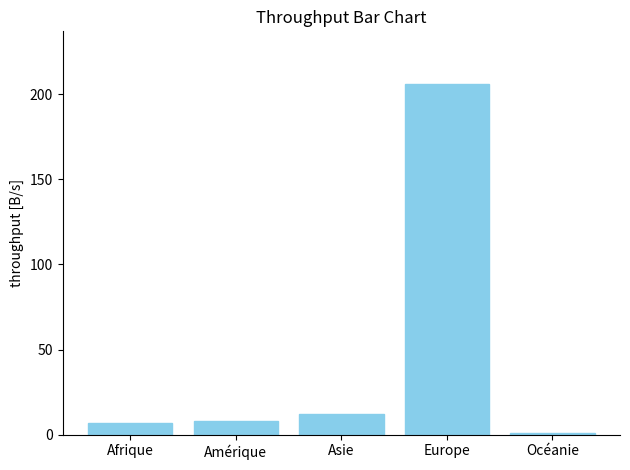

Is it true that the value at Europe is 206?

True